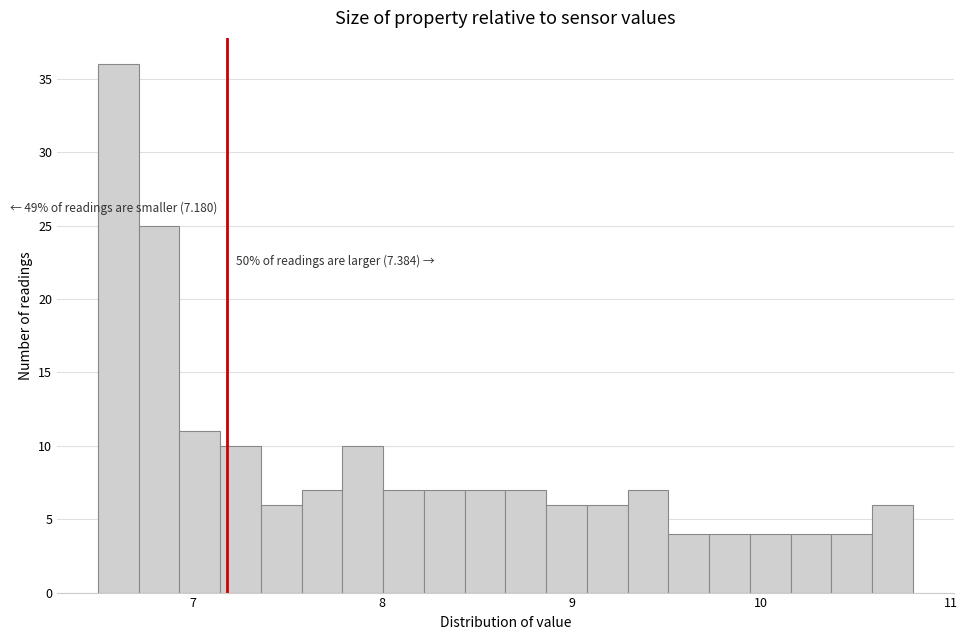

Read against the x-axis, roughly where is the centre of the tallest bar?

6.6